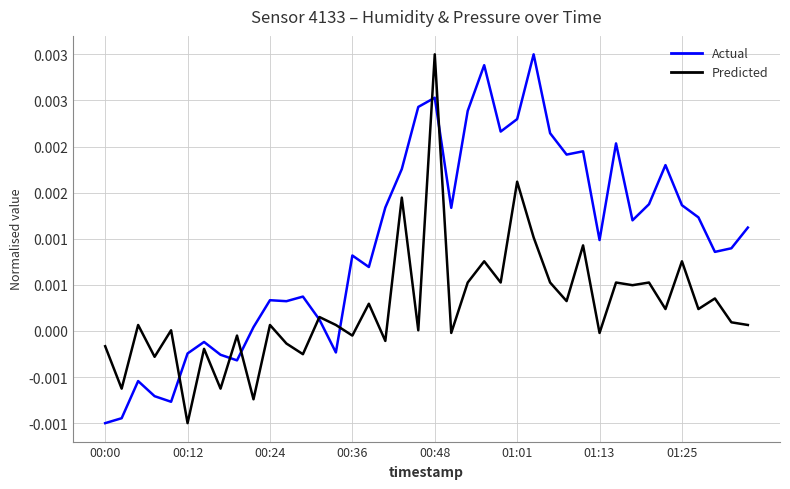

List the series in order of their peak value, lowest first.

Actual, Predicted